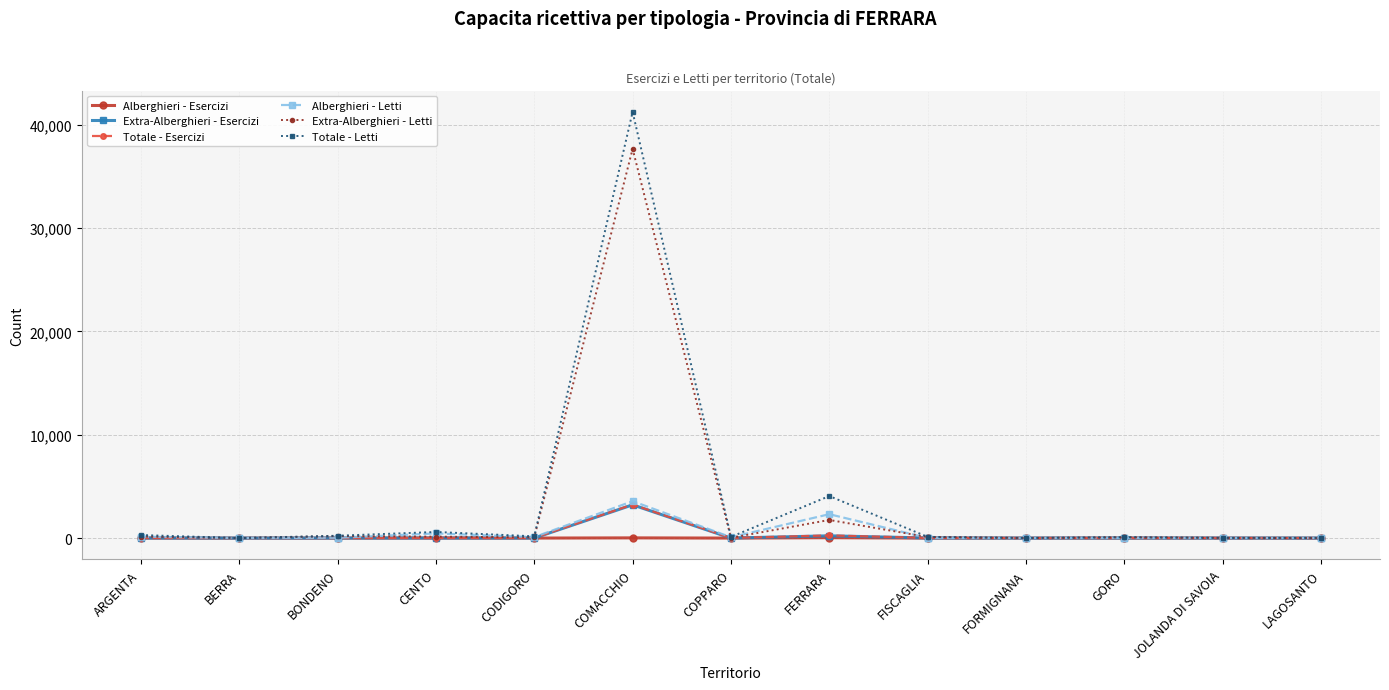

Does the chart have visible grid lines?

Yes